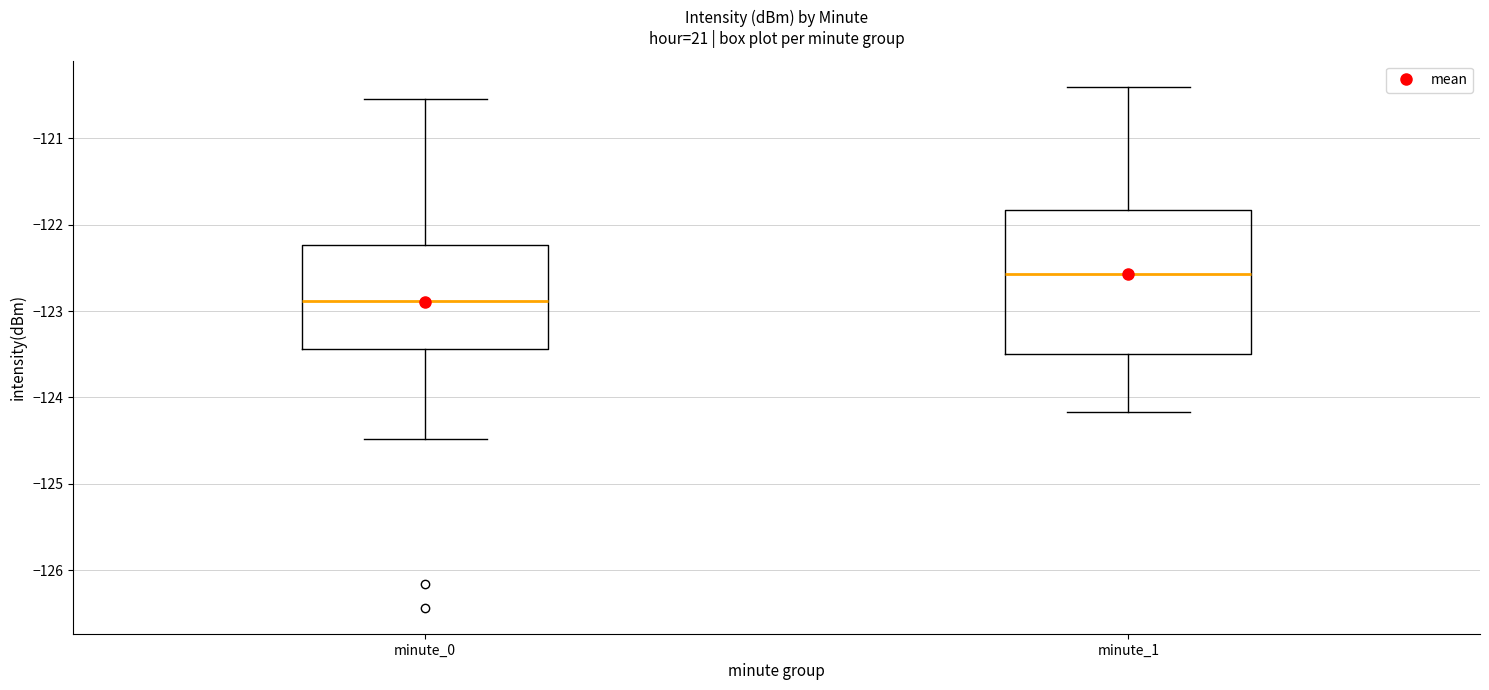

Reading left to right, read every box against the y-axis: the position of its median line, the range the box covers, and the ends of its whiskers. The values are not printed on the chart, so give them approximately, as read against the axis.

minute_0: median -122.9, box -123.4 to -122.2, whiskers -124.5 to -120.5
minute_1: median -122.6, box -123.5 to -121.8, whiskers -124.2 to -120.4